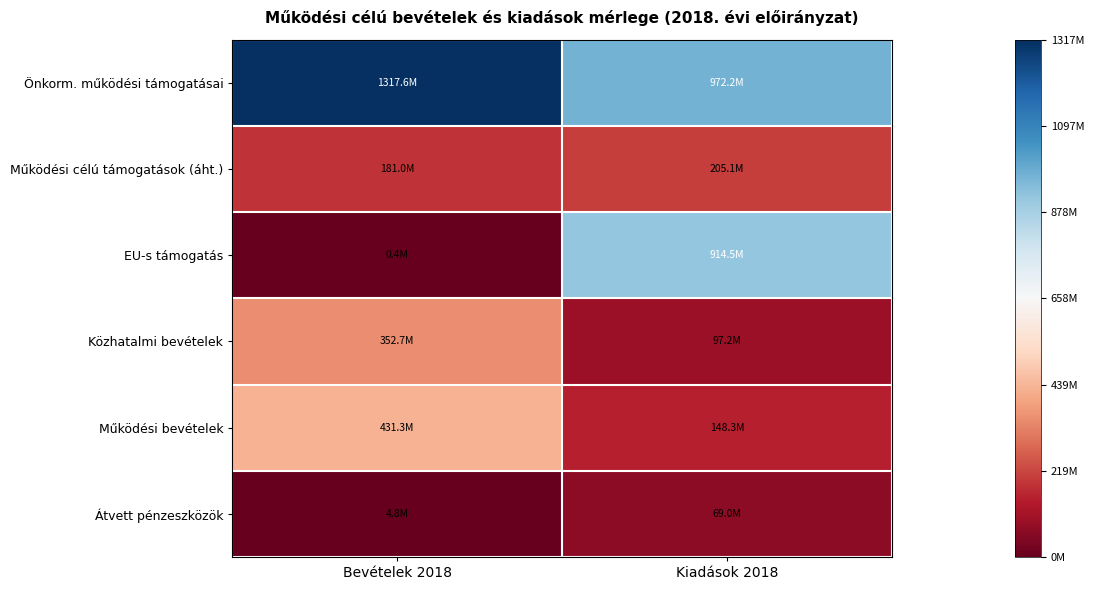

Between Bevételek 2018 and Kiadások 2018, which is larger?

Bevételek 2018